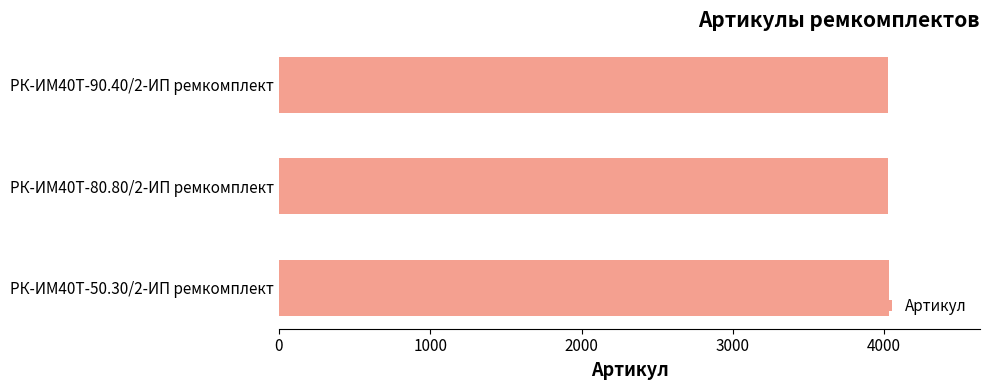

Count the values in the range 4027 to 4029.

3